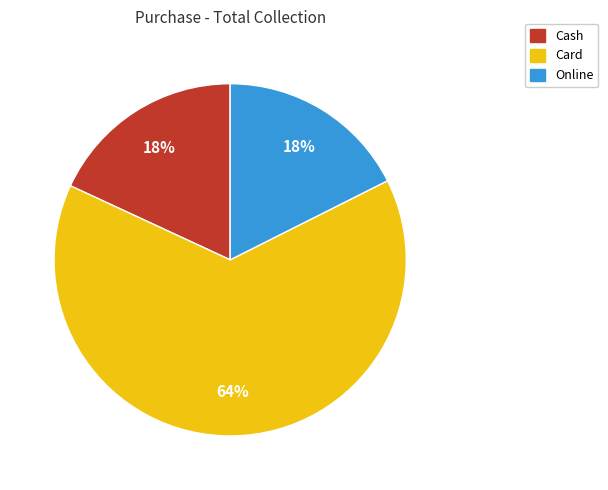

Does any single category account for the majority?

Yes